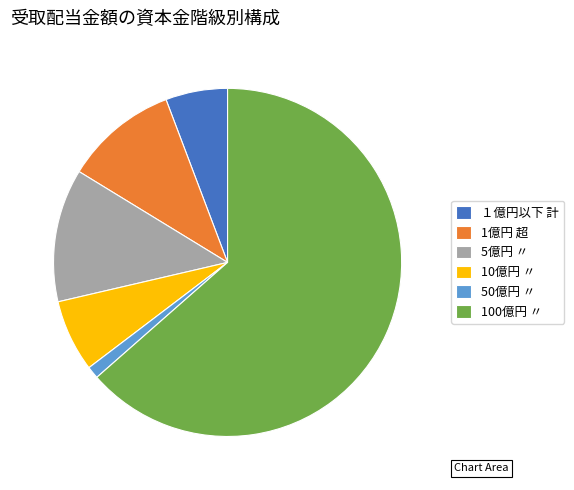

Which has a higher value, 5億円 〃 or 1億円 超?

5億円 〃